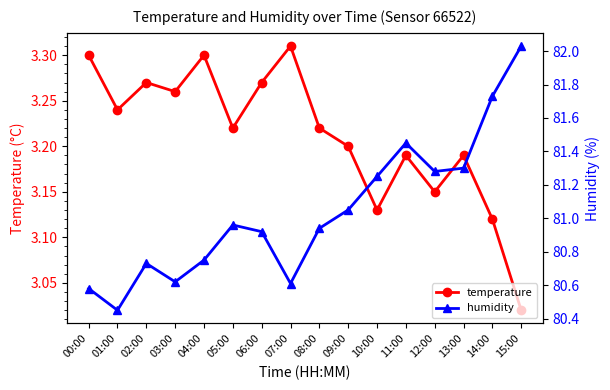

Reading right to left, transcribe all the data shown in this chart.

temperature: 15:00=3.0	14:00=3.1	13:00=3.2	12:00=3.1	11:00=3.2	10:00=3.1	09:00=3.2	08:00=3.2	07:00=3.3	06:00=3.3	05:00=3.2	04:00=3.3	03:00=3.3	02:00=3.3	01:00=3.2	00:00=3.3
humidity: 15:00=82.0	14:00=81.7	13:00=81.3	12:00=81.3	11:00=81.5	10:00=81.2	09:00=81.0	08:00=80.9	07:00=80.6	06:00=80.9	05:00=81.0	04:00=80.8	03:00=80.6	02:00=80.7	01:00=80.5	00:00=80.6